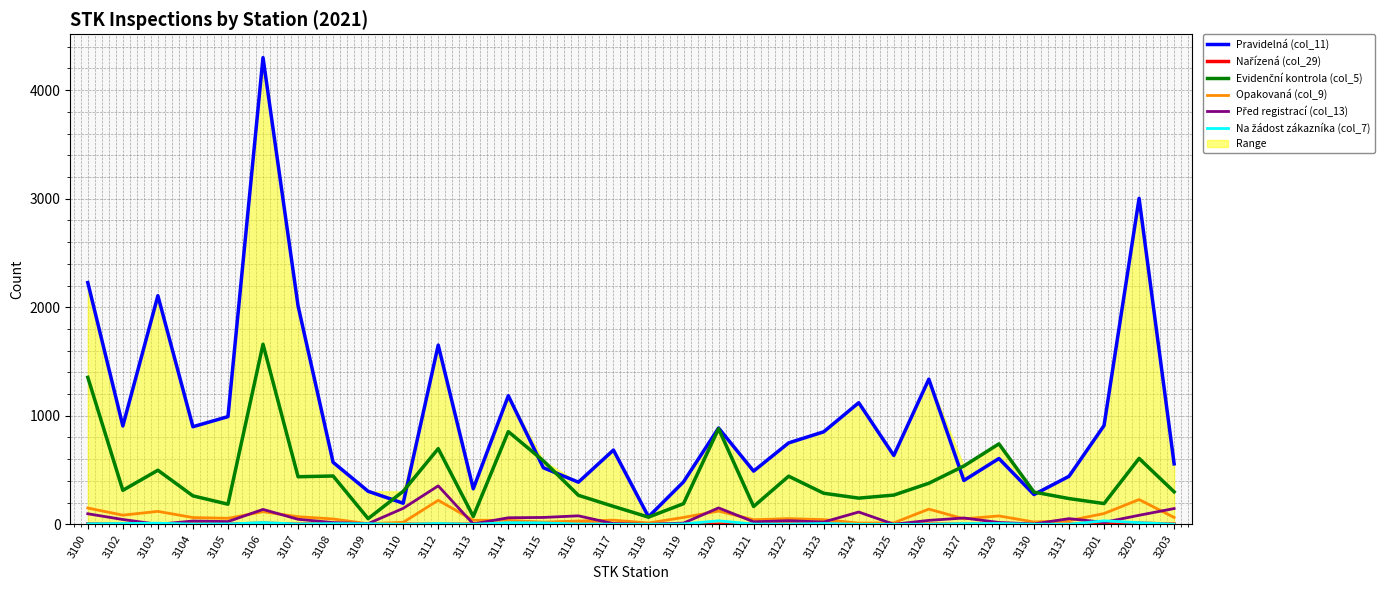

Is this an area chart (filled region under the line)?

No